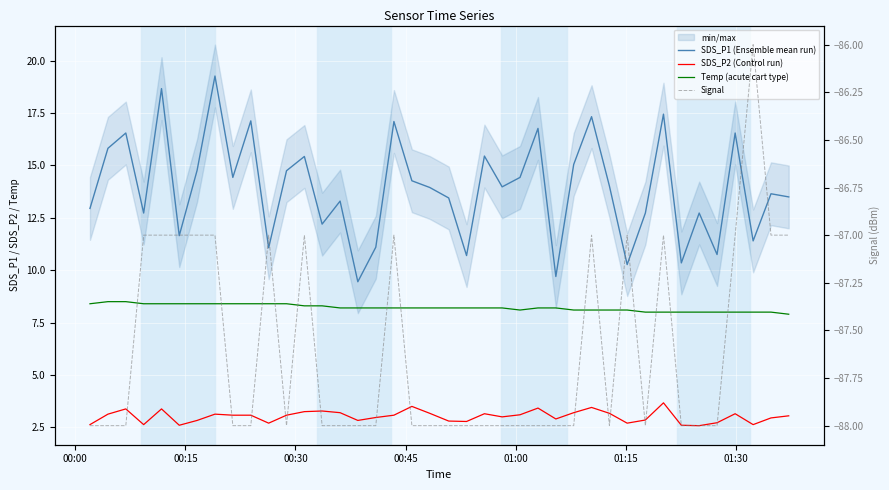

What are all the series names shown in the legend?

SDS_P1 (Ensemble mean run), SDS_P2 (Control run), Temp (acute cart type), Signal